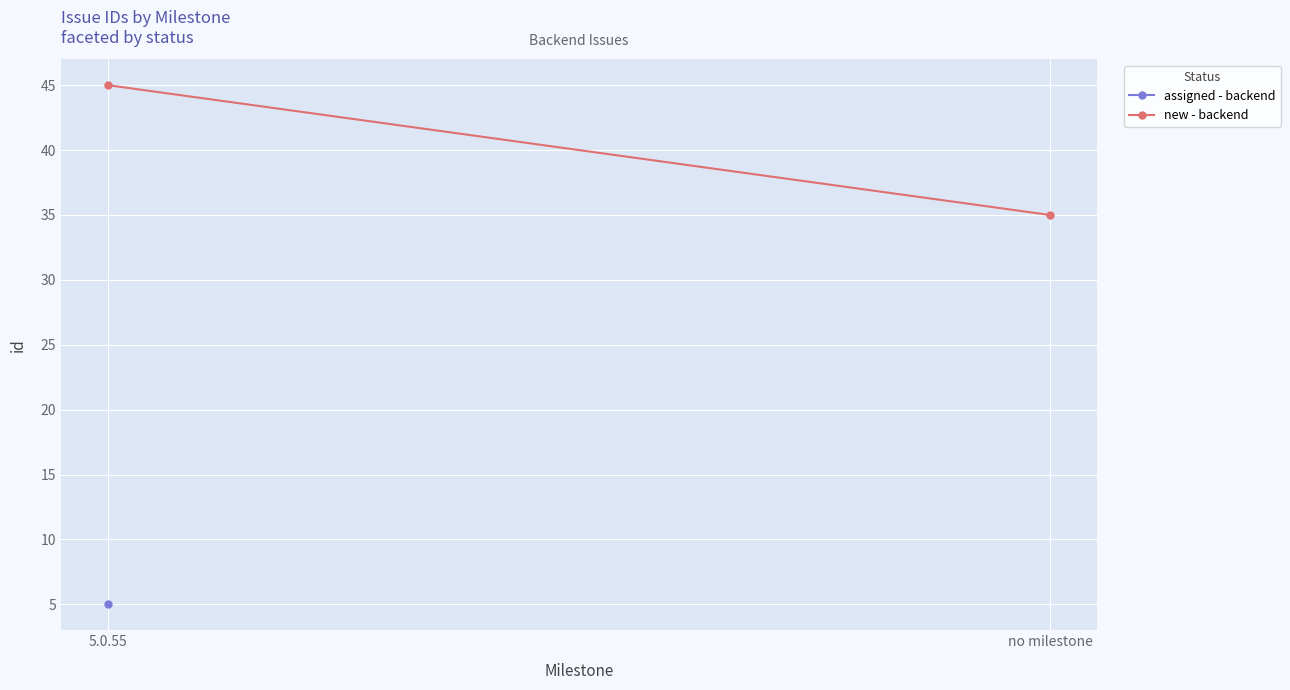

How many lines are shown in the chart?

1